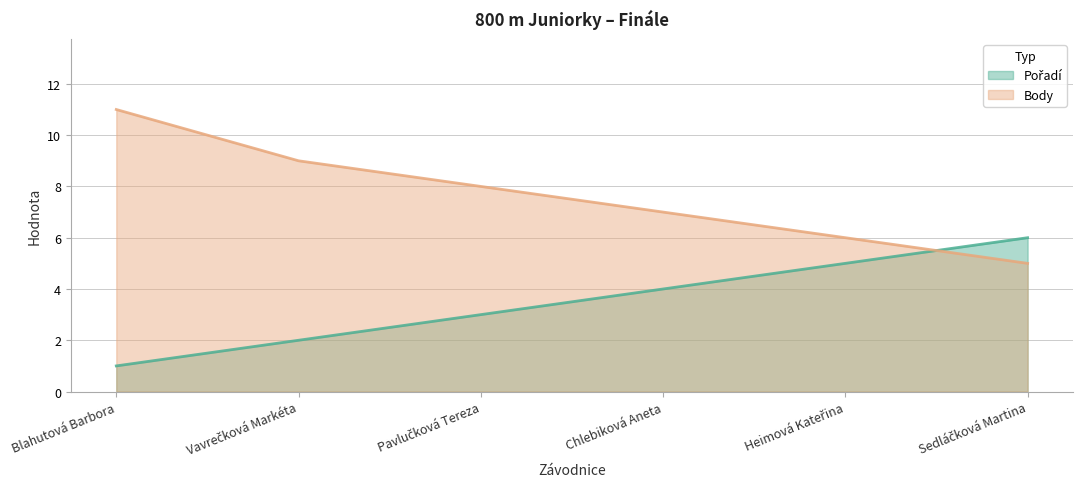

Which series has the largest total across all categories?

Body